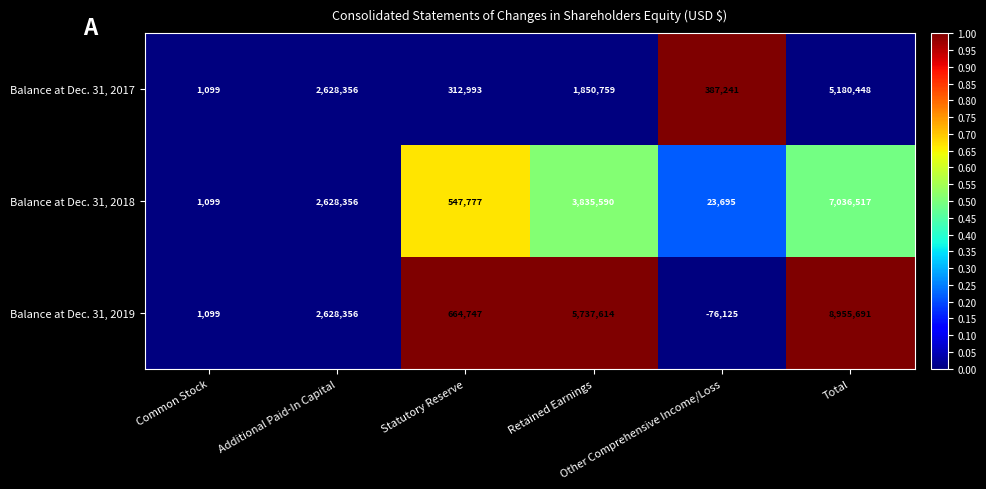

What is the highest value of the Balance at Dec. 31, 2017 series?

5180448